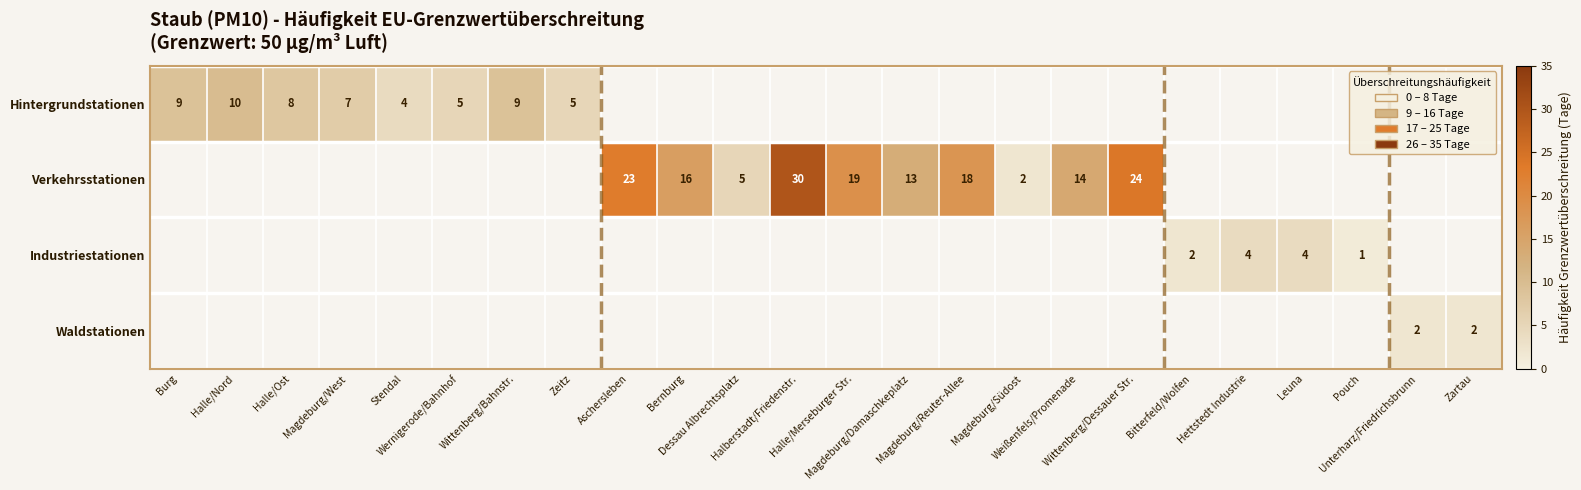

Rank the categories by Waldstationen value from lowest to highest.

Burg, Halle/Nord, Halle/Ost, Magdeburg/West, Stendal, Wernigerode/Bahnhof, Wittenberg/Bahnstr., Zeitz, Aschersleben, Bernburg, Dessau Albrechtsplatz, Halberstadt/Friedenstr., Halle/Merseburger Str., Magdeburg/Damaschkeplatz, Magdeburg/Reuter-Allee, Magdeburg/Südost, Weißenfels/Promenade, Wittenberg/Dessauer Str., Bitterfeld/Wolfen, Hettstedt Industrie, Leuna, Pouch, Unterharz/Friedrichsbrunn, Zartau